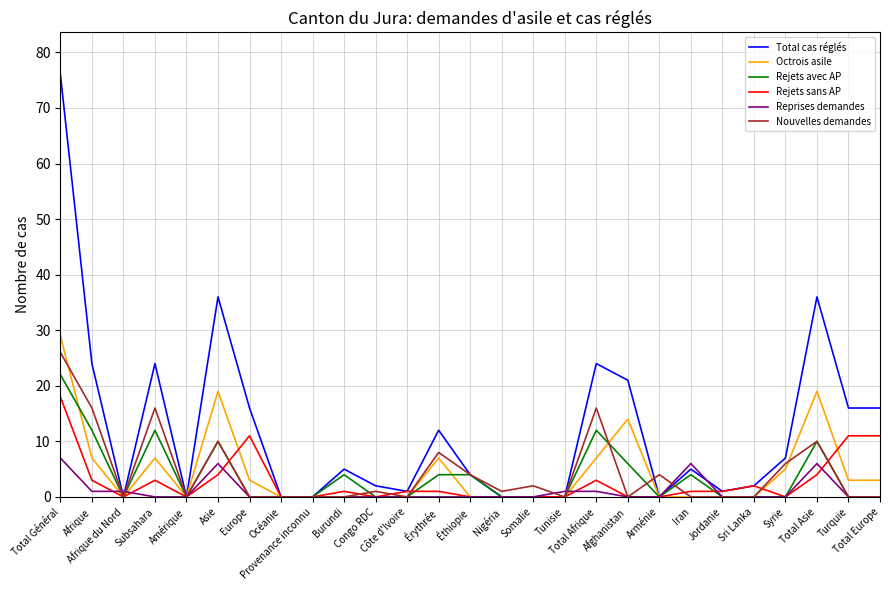

True or false: Reprises demandes has a value of 4 at Total Général.

False